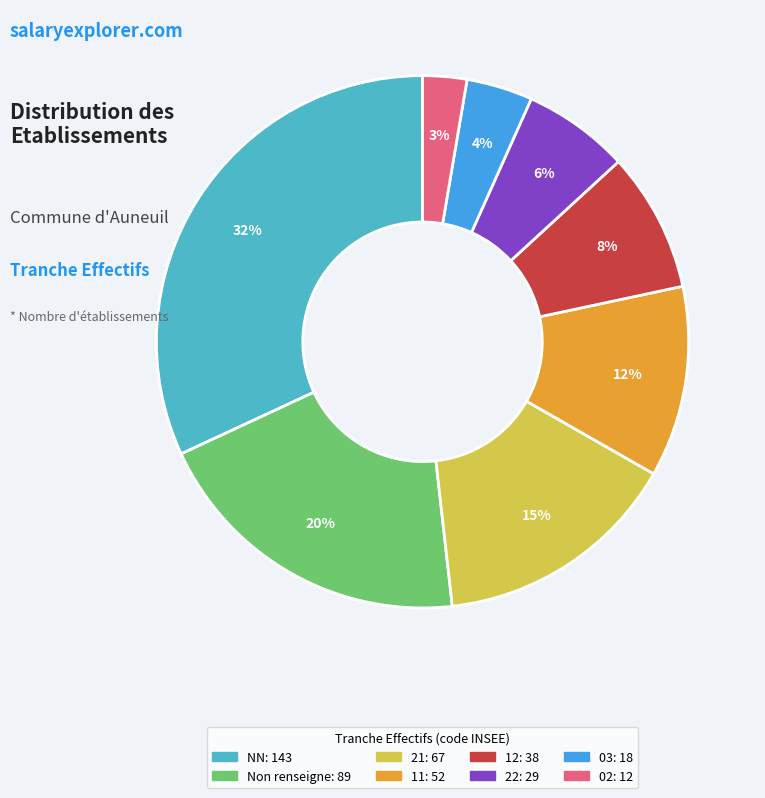

Does any single category account for the majority?

No